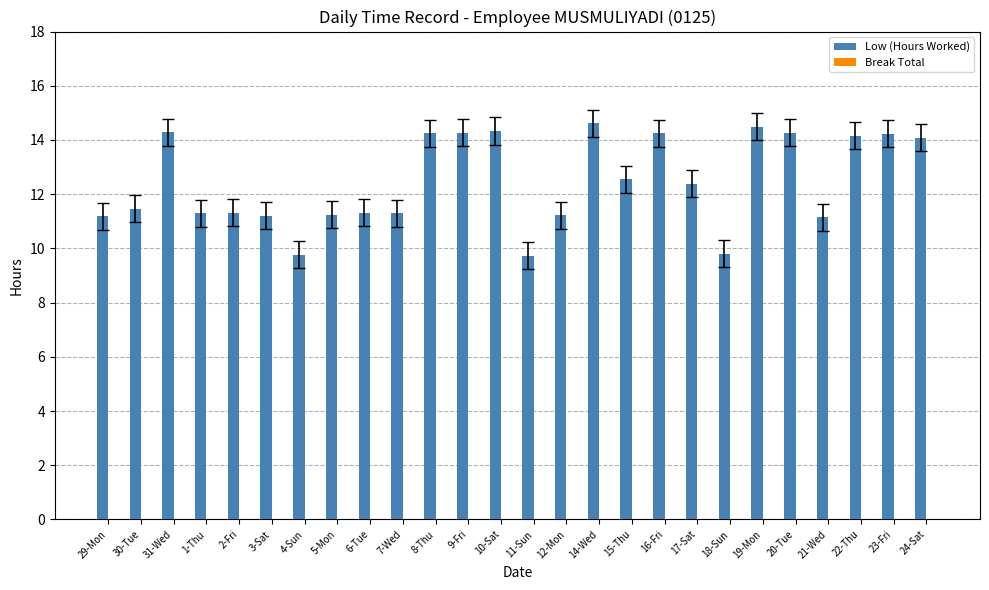

What is the label of the 7th bar from the right?

18-Sun